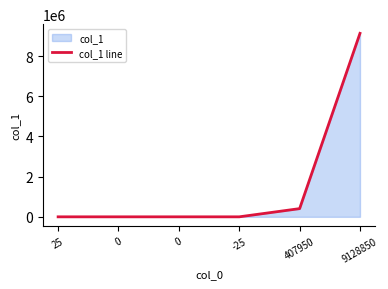

How many values exceed 0?

2